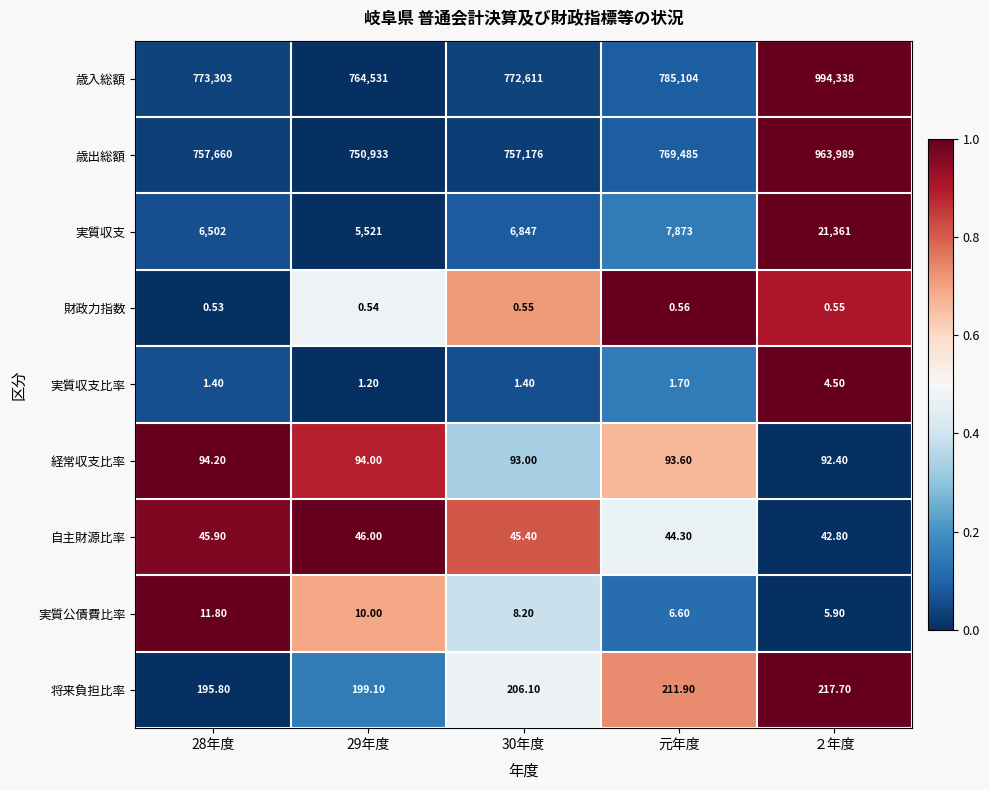

Rank the series by their maximum value, from lowest to highest.

財政力指数, 実質収支比率, 実質公債費比率, 自主財源比率, 経常収支比率, 将来負担比率, 実質収支, 歳出総額, 歳入総額